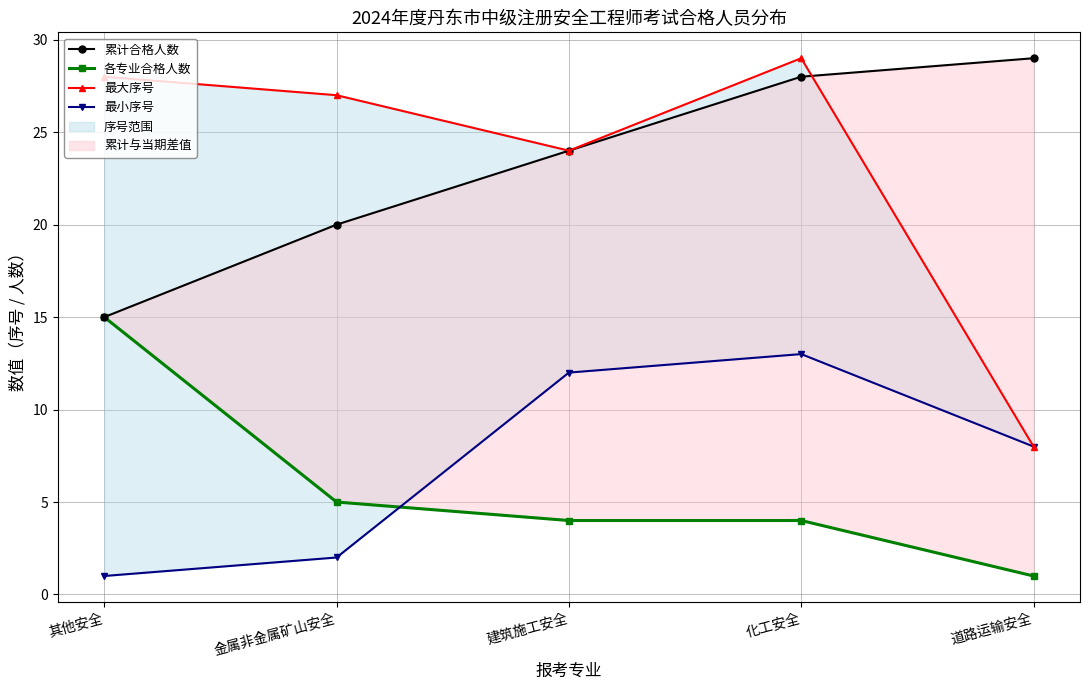

How many intersections are there between 最小序号 and 各专业合格人数?

1